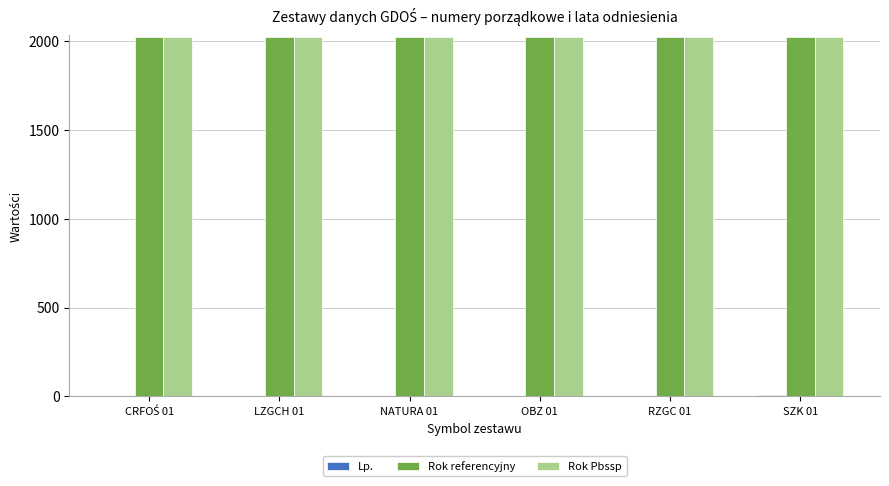

What is the sum of all Rok referencyjny values?

12138